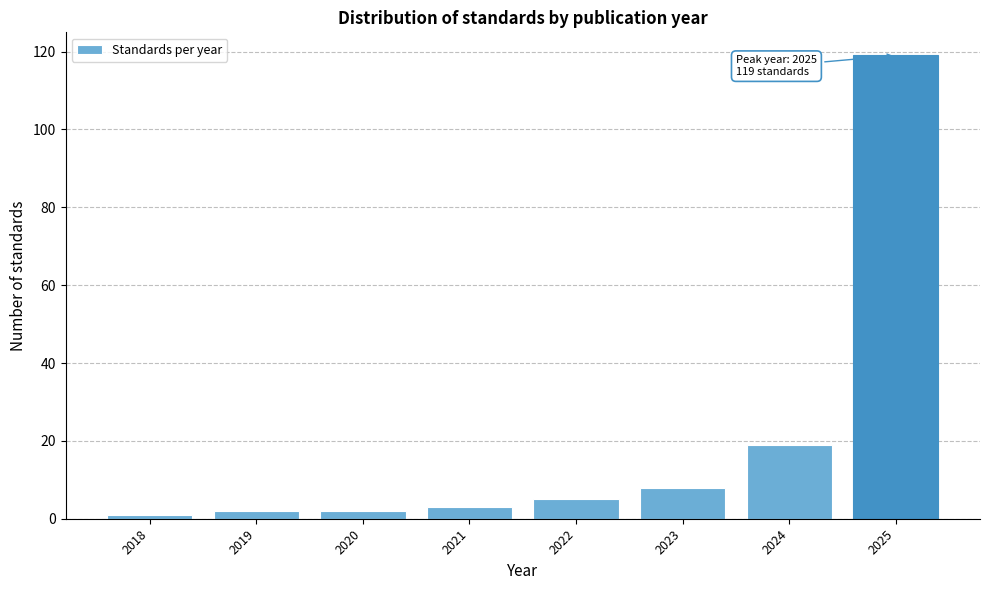

Reading left to right, extract all data points from this chart.

2018=1	2019=2	2020=2	2021=3	2022=5	2023=8	2024=19	2025=119